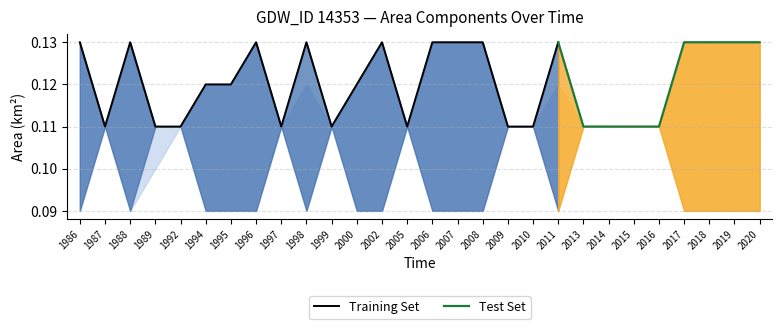

The Training Set series shows 0.2 at 2008. True or false?

False